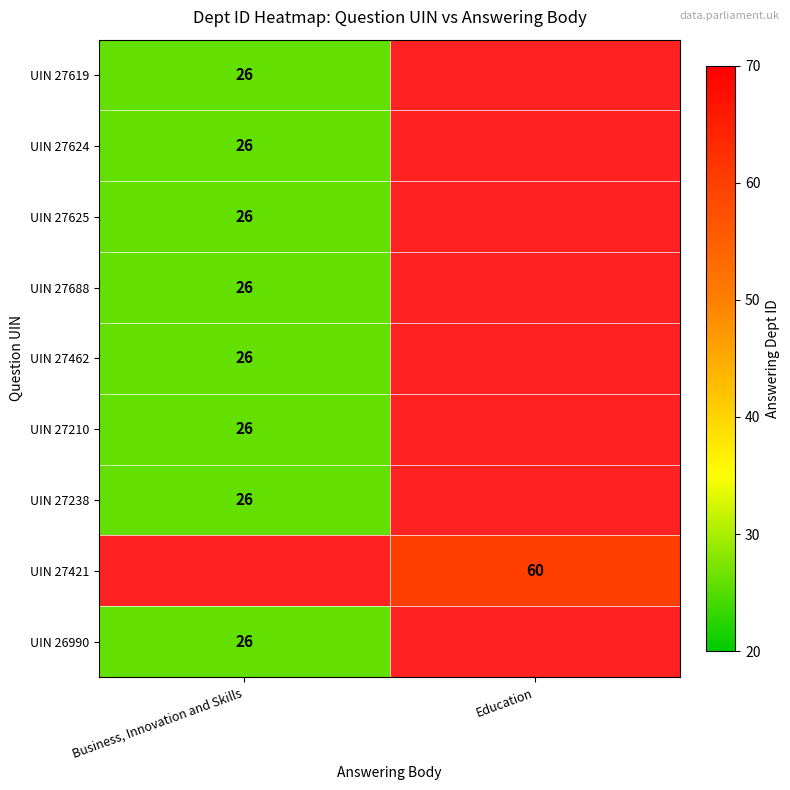

The value of UIN 26990 at Business, Innovation and Skills is 43. True or false?

False